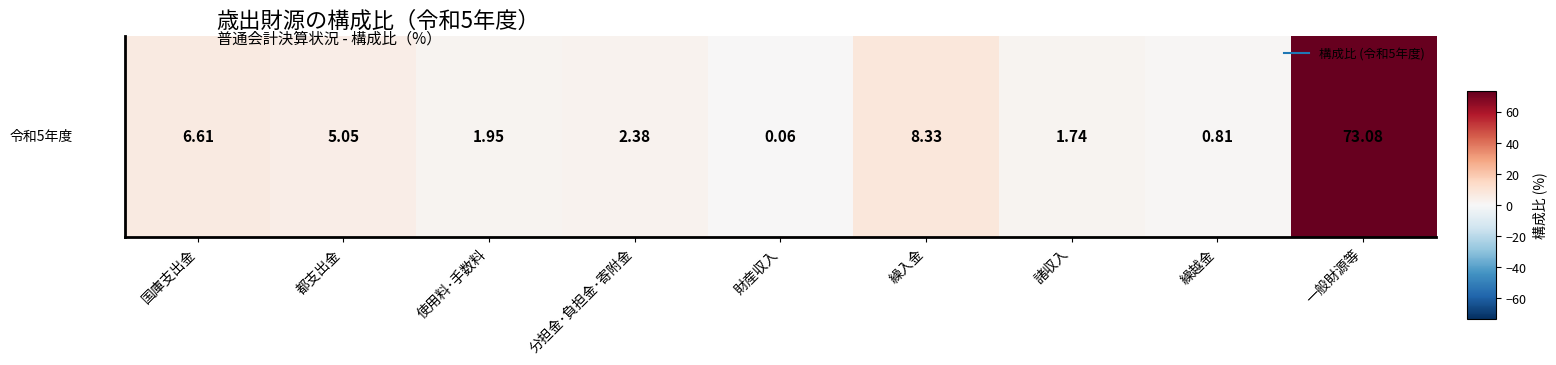

The chart shows a value of 5.0 at 都支出金. True or false?

True